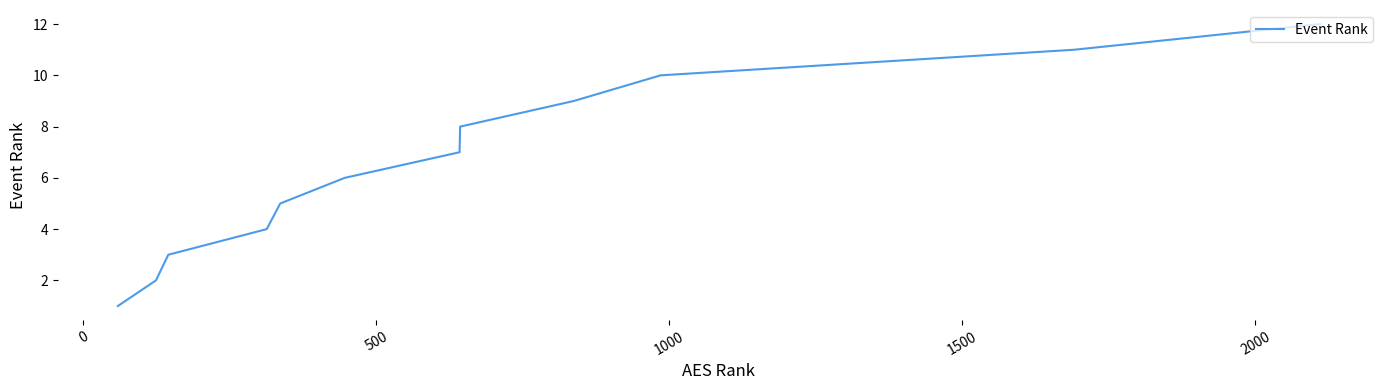

What is the greatest value displayed?

12